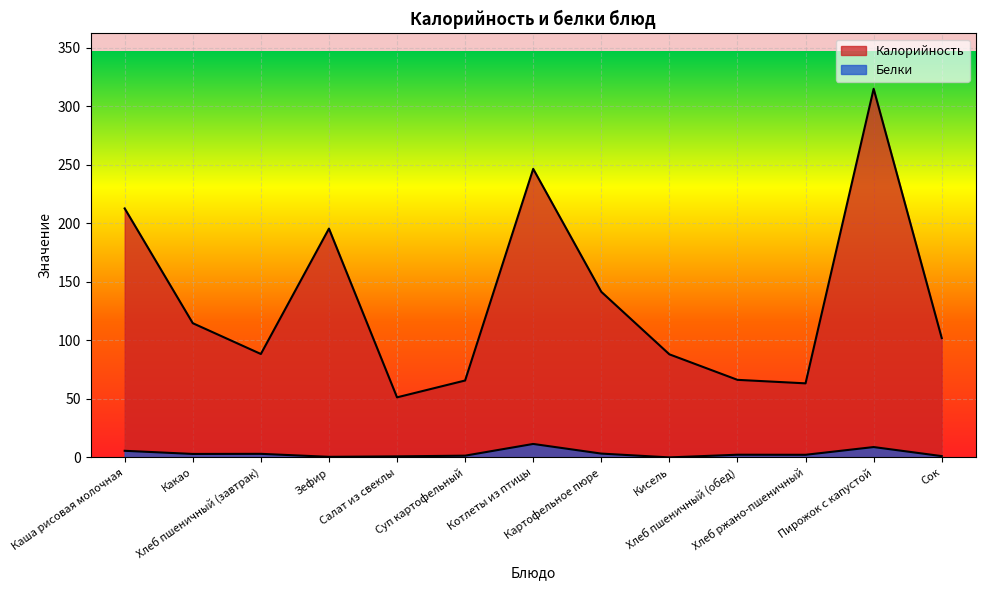

What is the spread (max minus min) of values at Зефир?

195.1